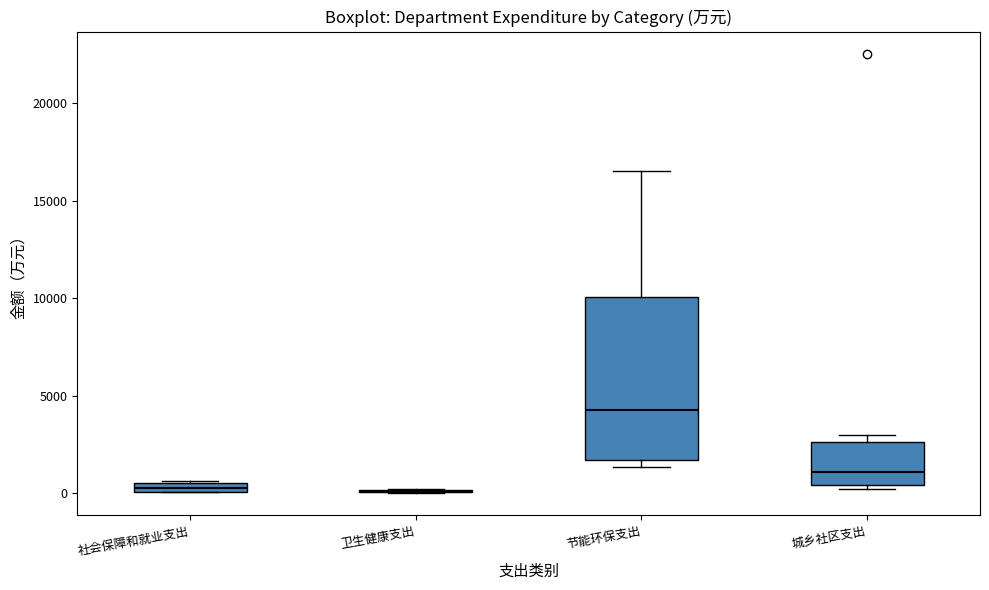

Where is the upper edge of the box for 城乡社区支出 on the y-axis? The values are not printed on the chart, so give them approximately, as read against the axis.

2500